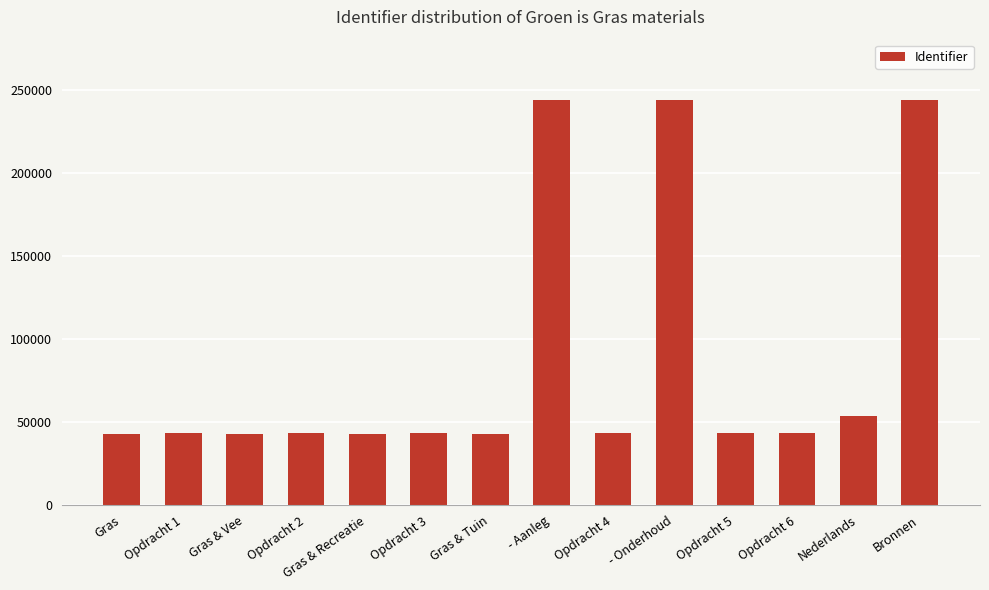

At which label is the value closest to 143374?

Nederlands